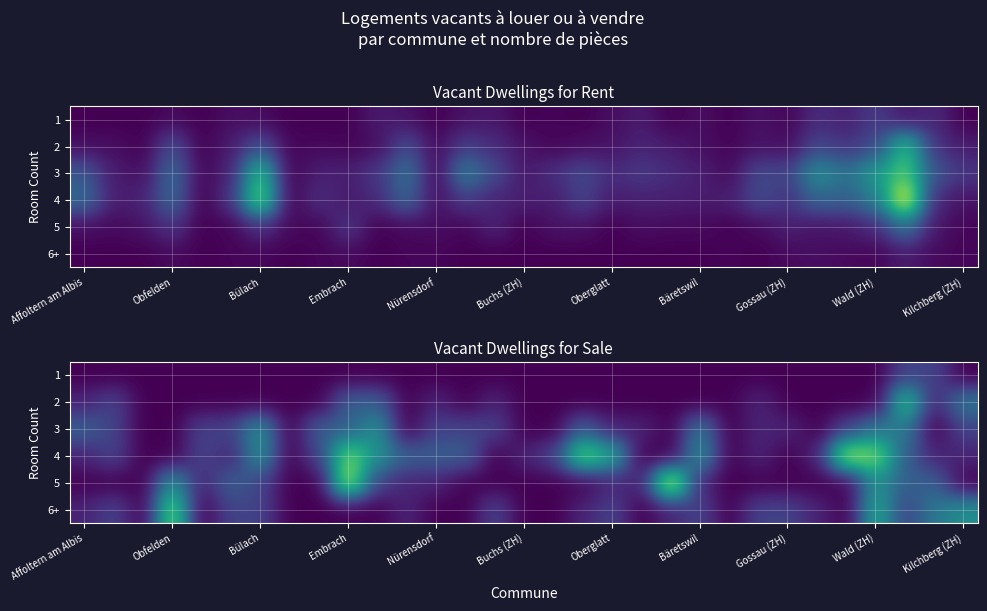

How many series are shown in this chart?

6